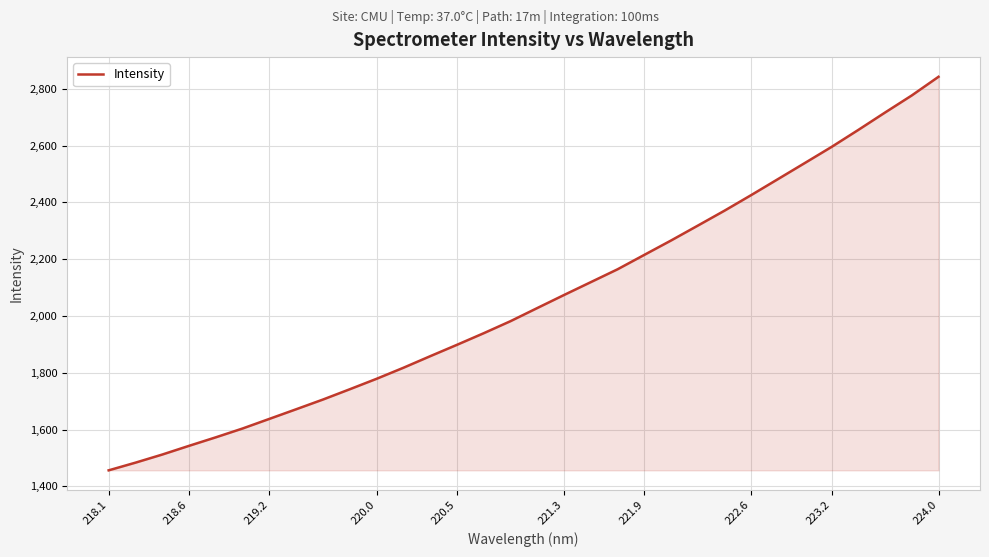

What is the maximum value shown in the chart?

2842.5